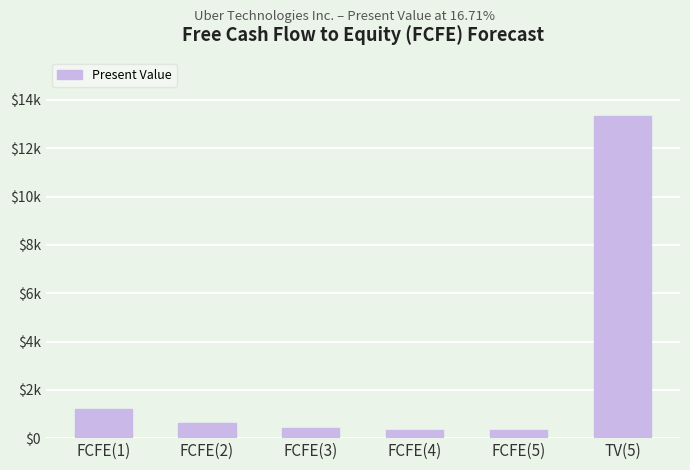

What is the label of the 6th bar from the right?

FCFE(1)